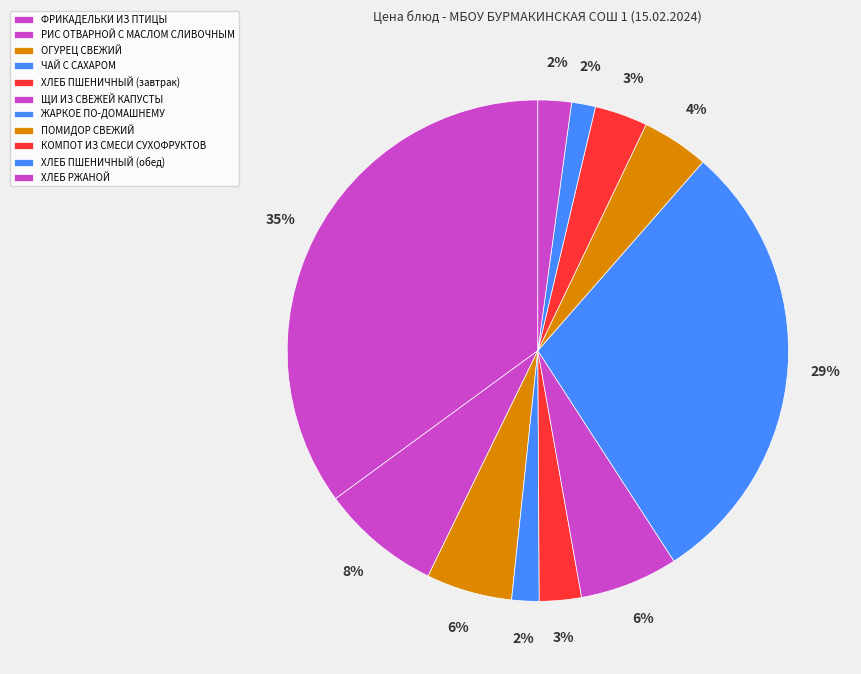

The ЖАРКОЕ ПО-ДОМАШНЕМУ slice represents 16% of the pie. True or false?

False